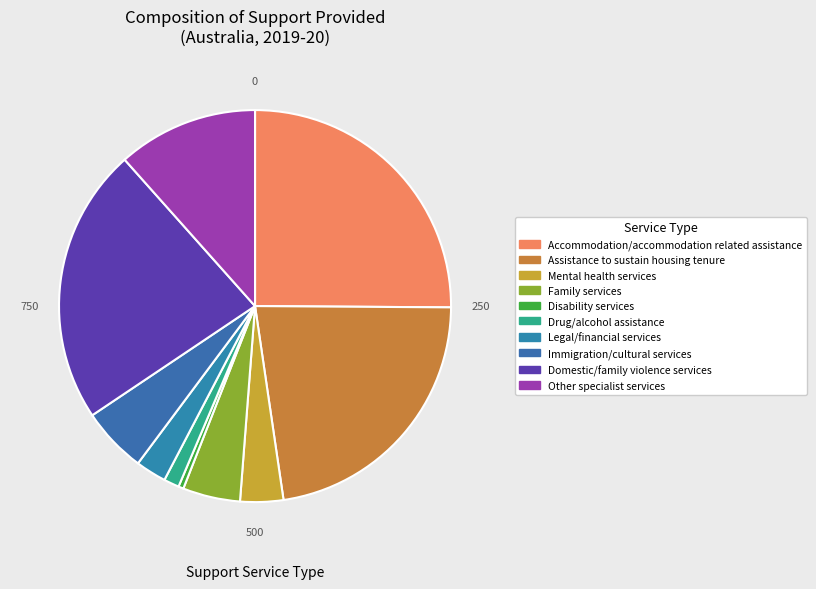

To the nearest percent, what is the difference between the Legal/financial services and Mental health services slice percentages?

1%